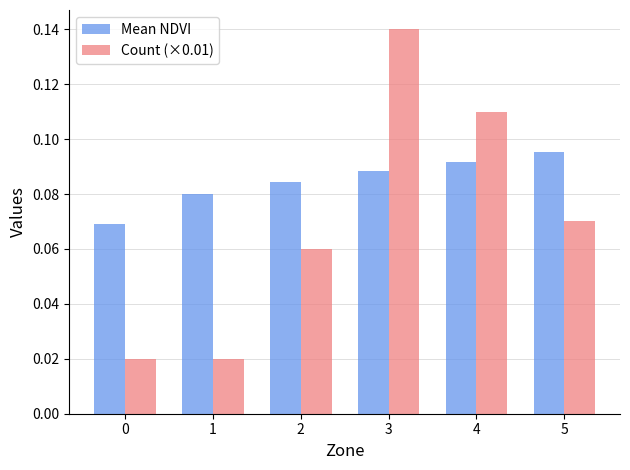

What is the sum of all Count (×0.01) values?

0.4